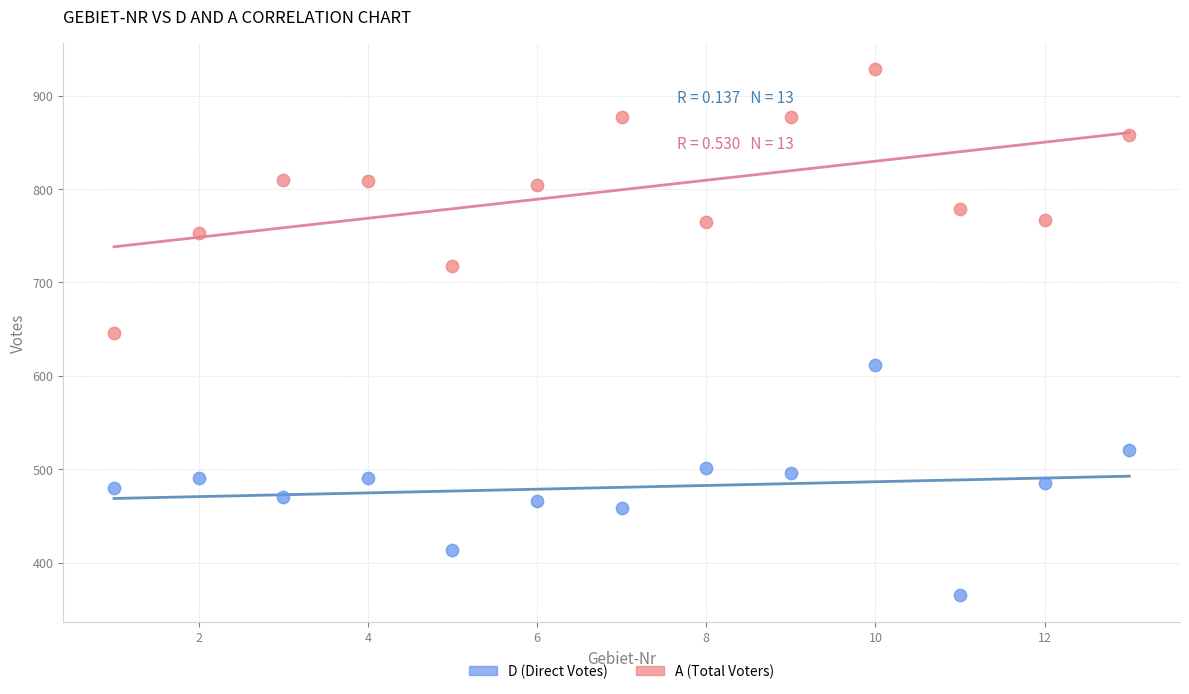

Which series reaches the maximum Y coordinate?

A (Total Voters)